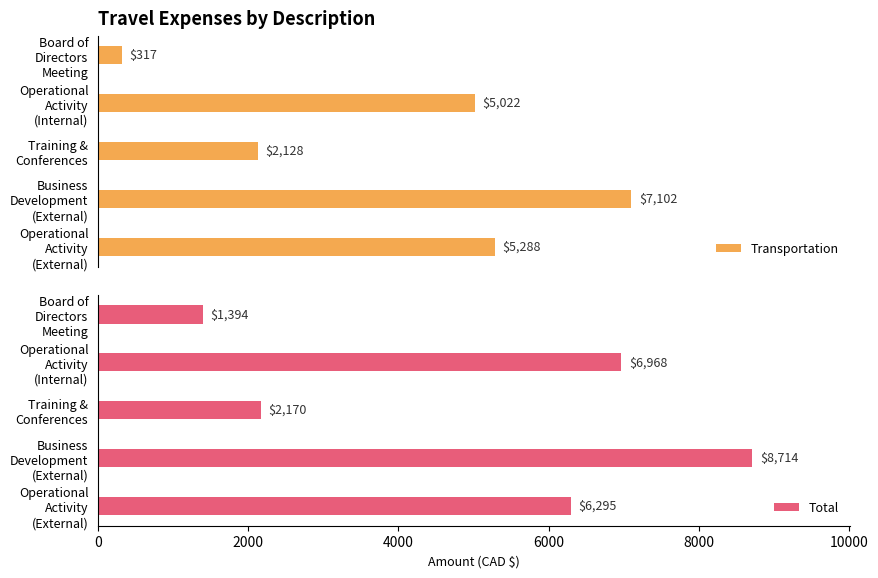

What is the minimum value for Total?

1393.9